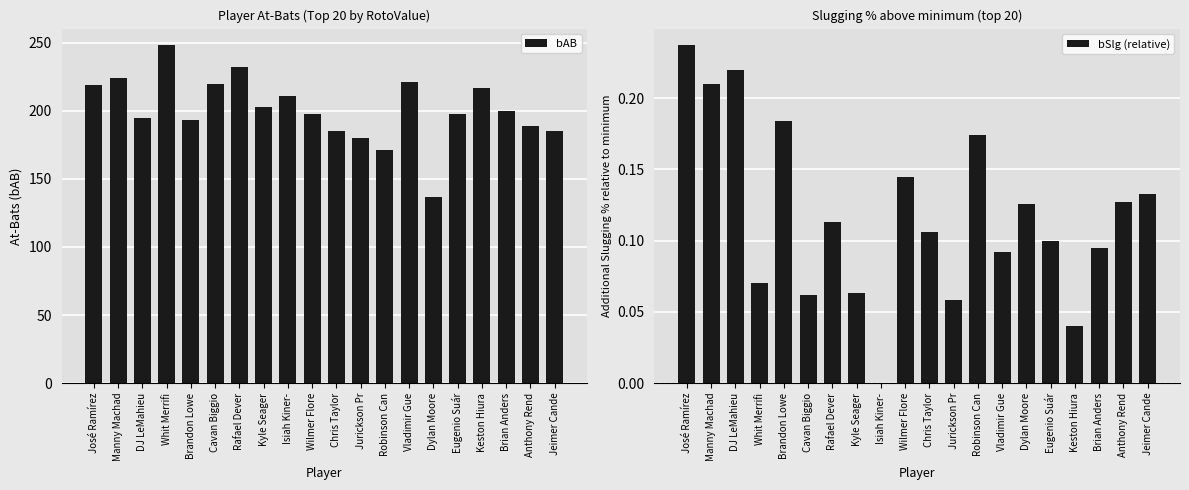

What is the sum of all bAB values?

4026